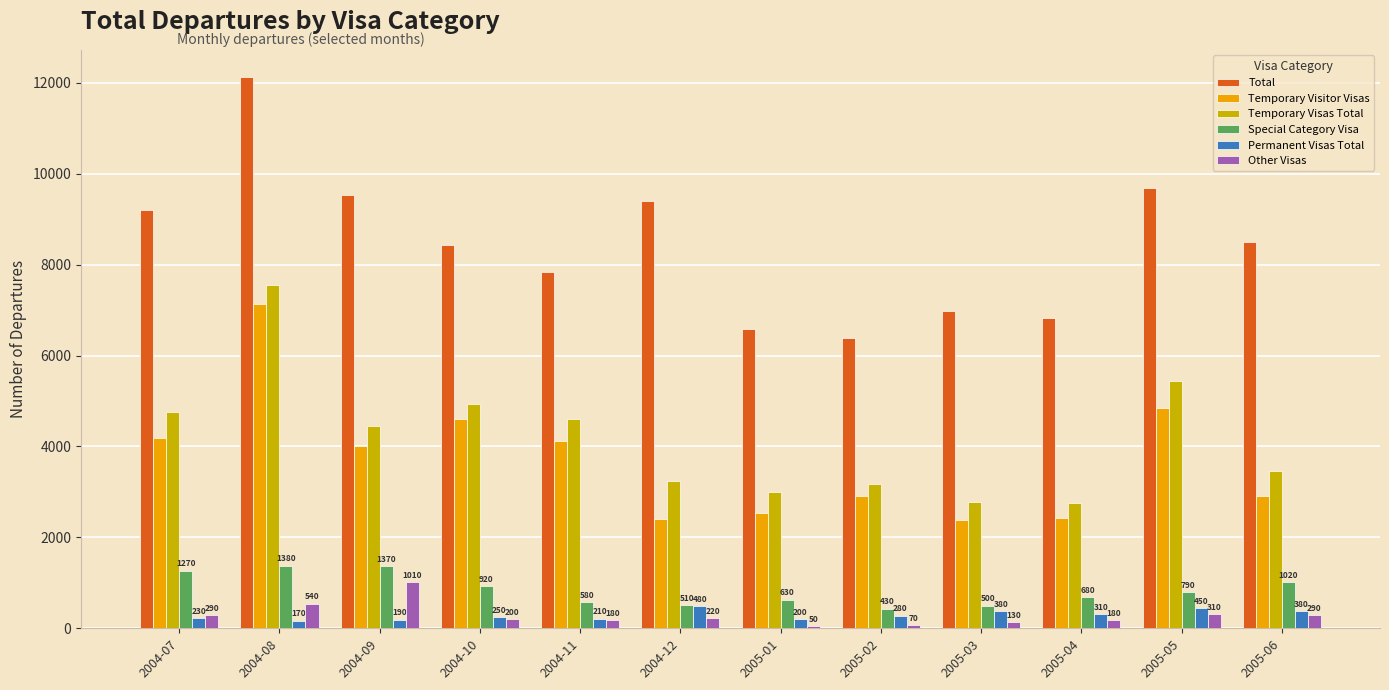

What position from the right is 2005-05?

2